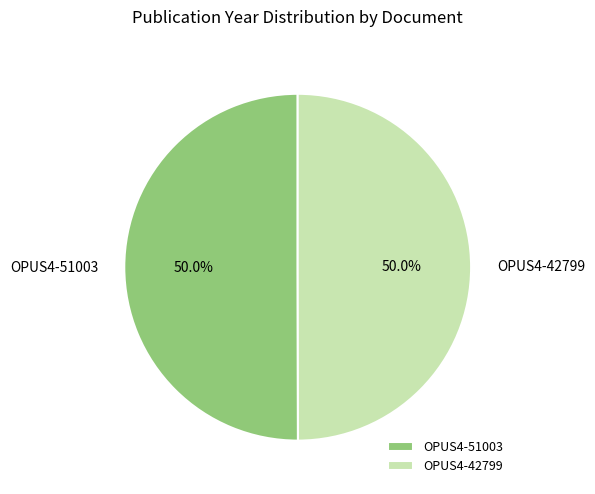

To the nearest percent, what is the combined percentage of OPUS4-51003 and OPUS4-42799?

100%